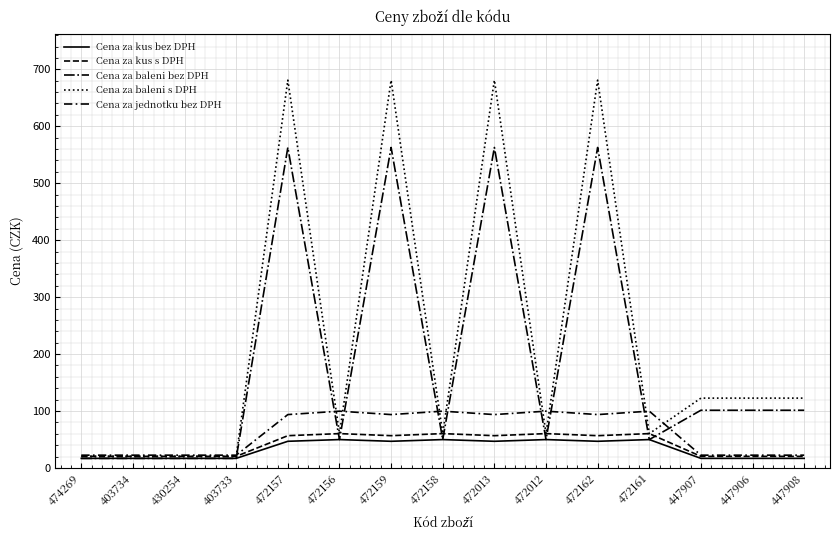

Which series has the largest total across all categories?

Cena za baleni s DPH